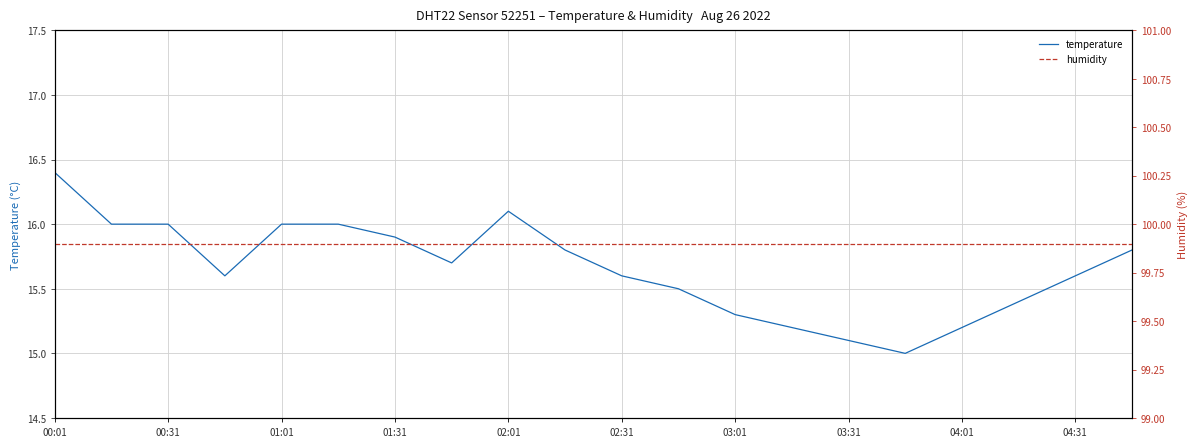

What is the maximum value for temperature?

16.4